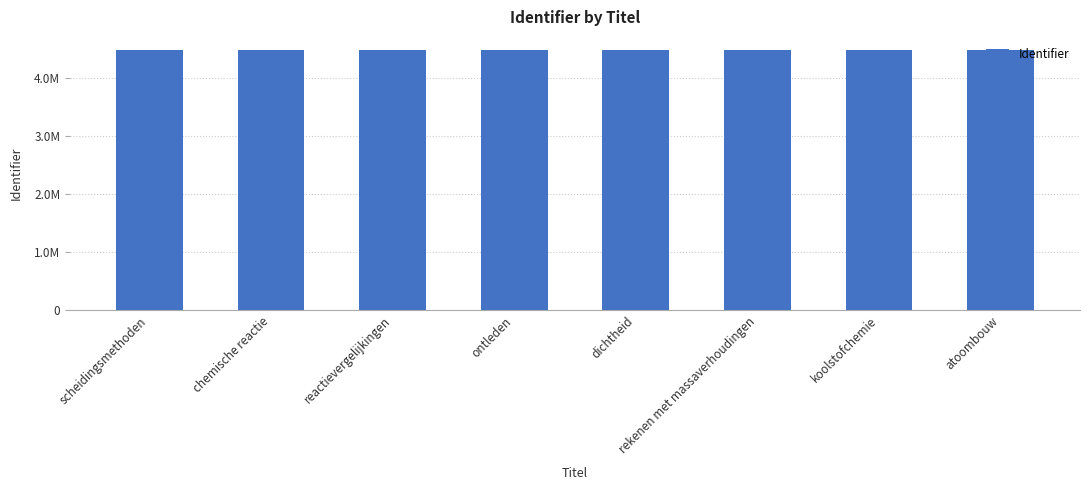

At which label is the value closest to 4483201?

dichtheid